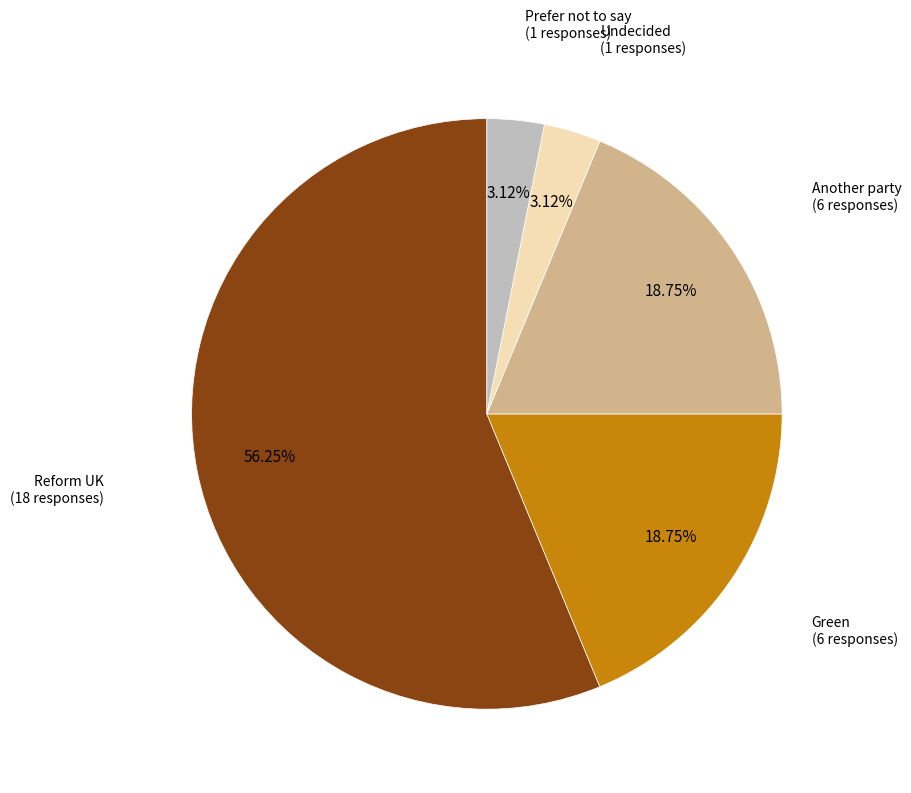

To the nearest percent, what is the difference between the largest and smallest slice percentages?

53%